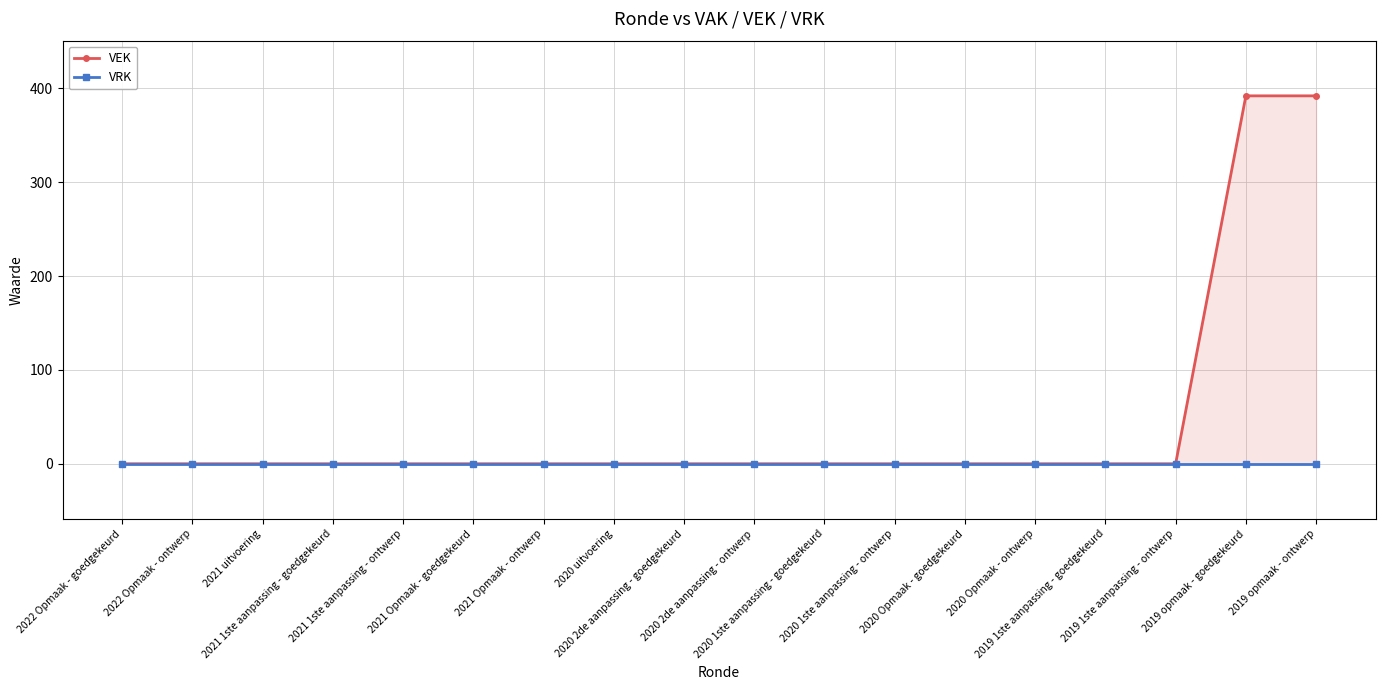

Between 2021 Opmaak - goedgekeurd and 2020 2de aanpassing - ontwerp, which is larger?

2021 Opmaak - goedgekeurd